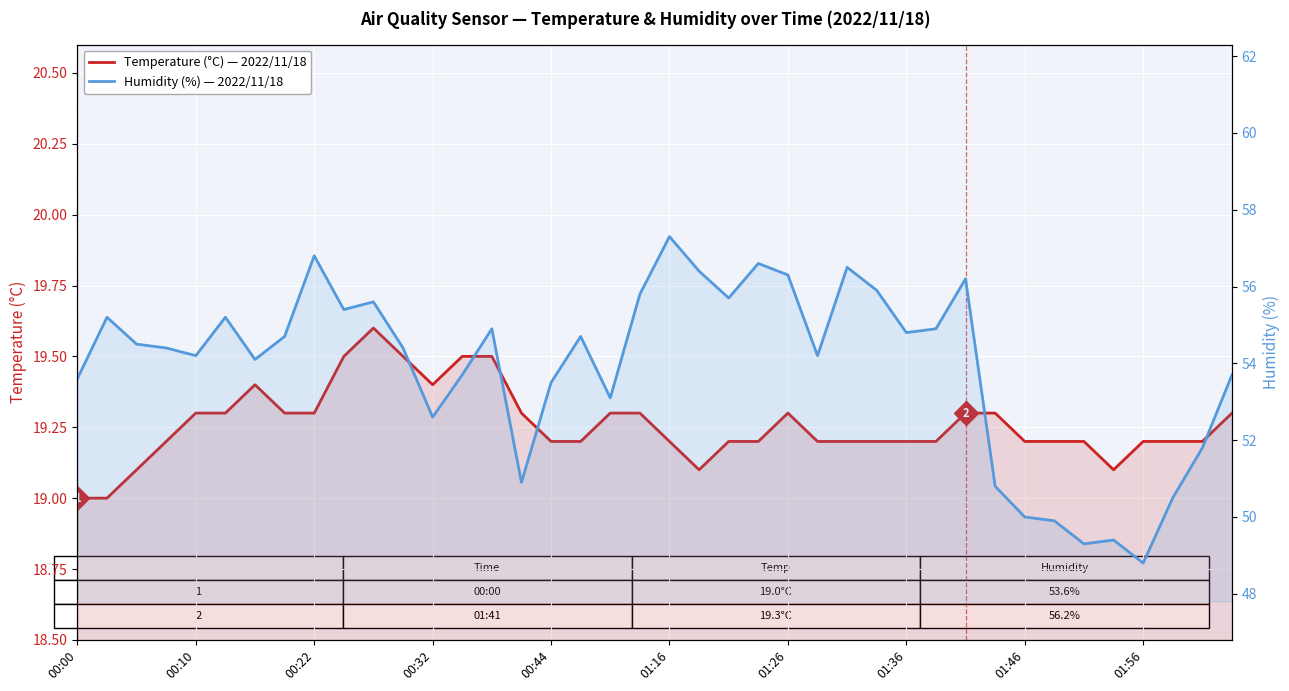

Is the value of Humidity (%) at 27 greater than the value of Temperature (°C) at 29?

Yes